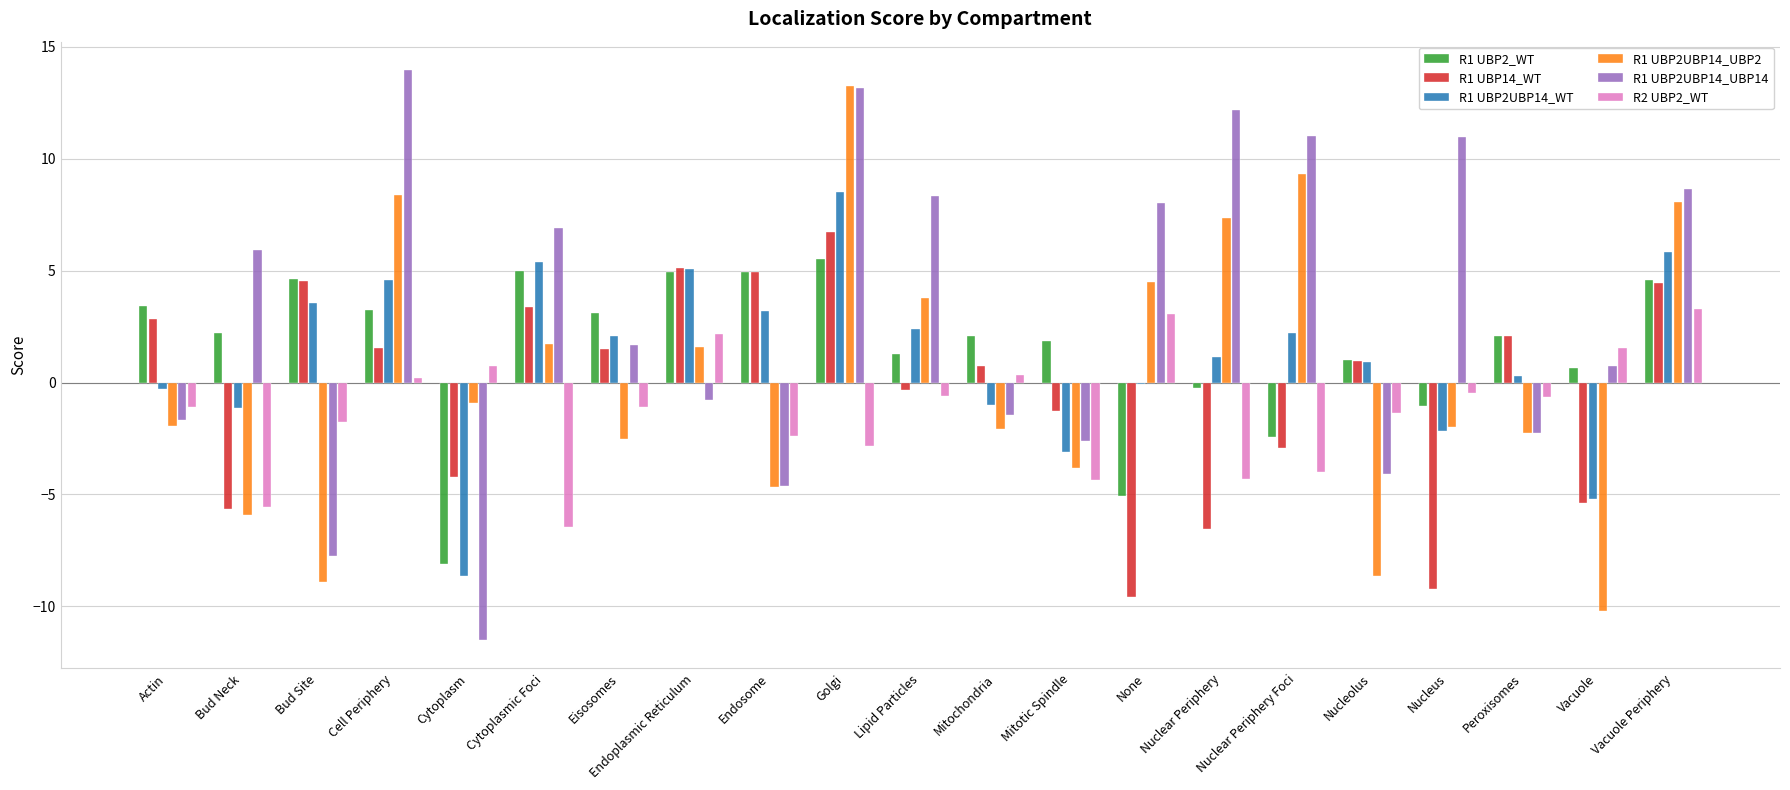

At which category is the sum across all series the highest?

Golgi